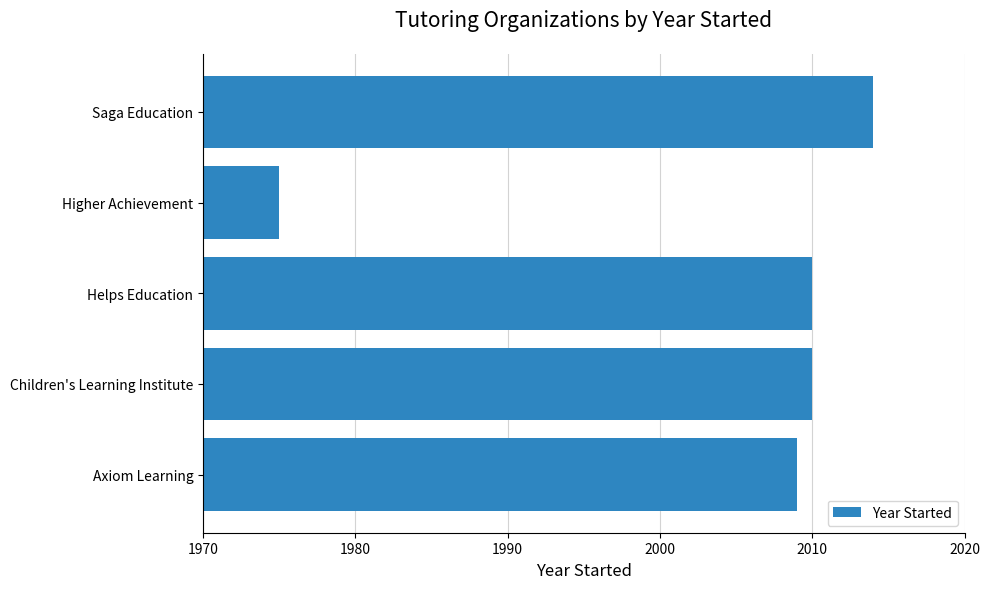

True or false: the data shows 3322 at Higher Achievement.

False